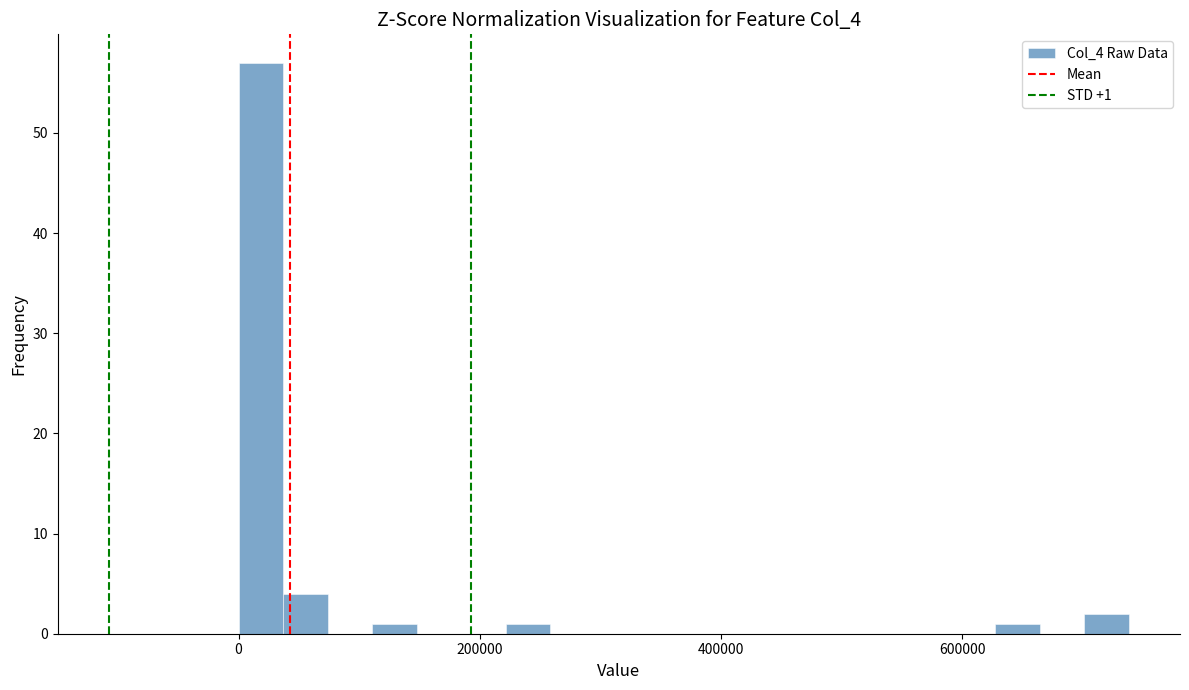

Around what value on the x-axis is the tallest bar? Give the approximate position of its centre, as read against the axis.

20000